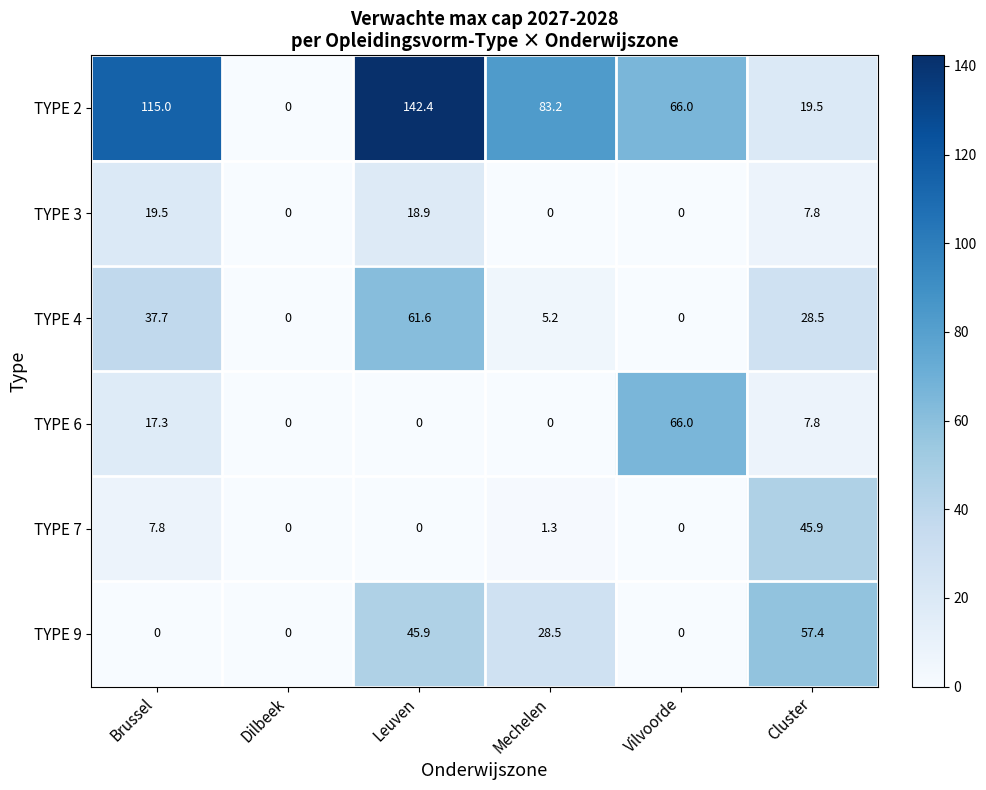

Is it true that TYPE 2 equals 115.0 at Brussel?

True